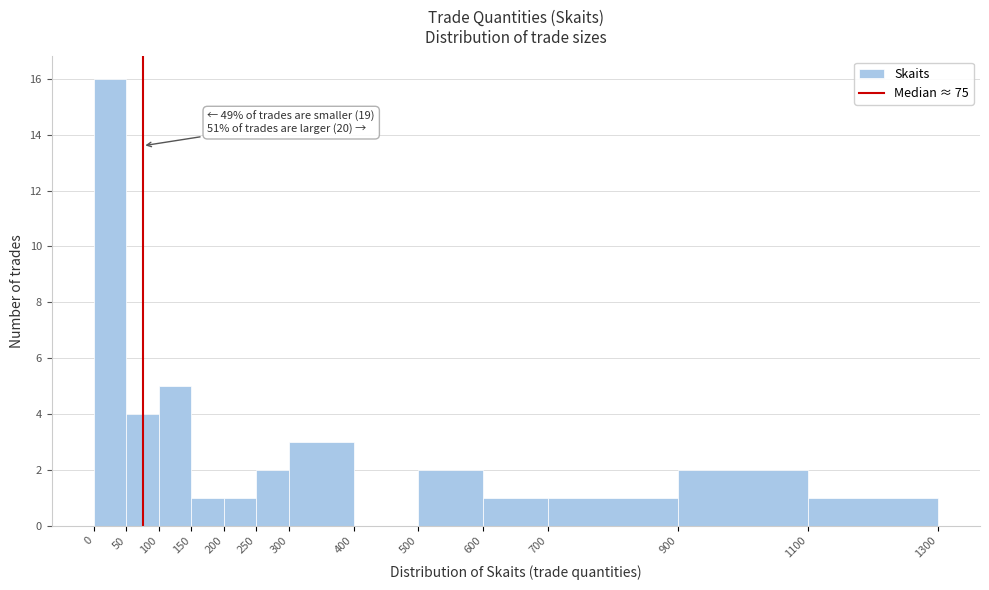

Which range on the x-axis has the tallest bar?

0 to 50